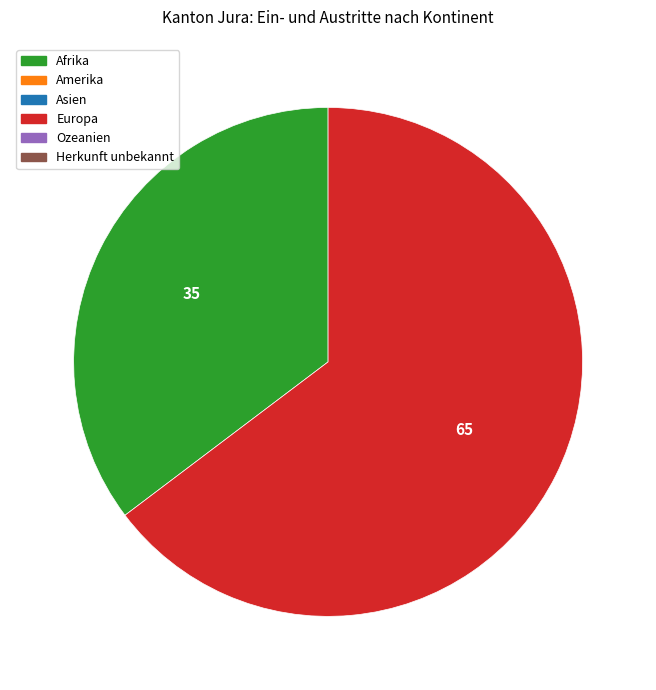

Is there a majority slice in this chart?

Yes